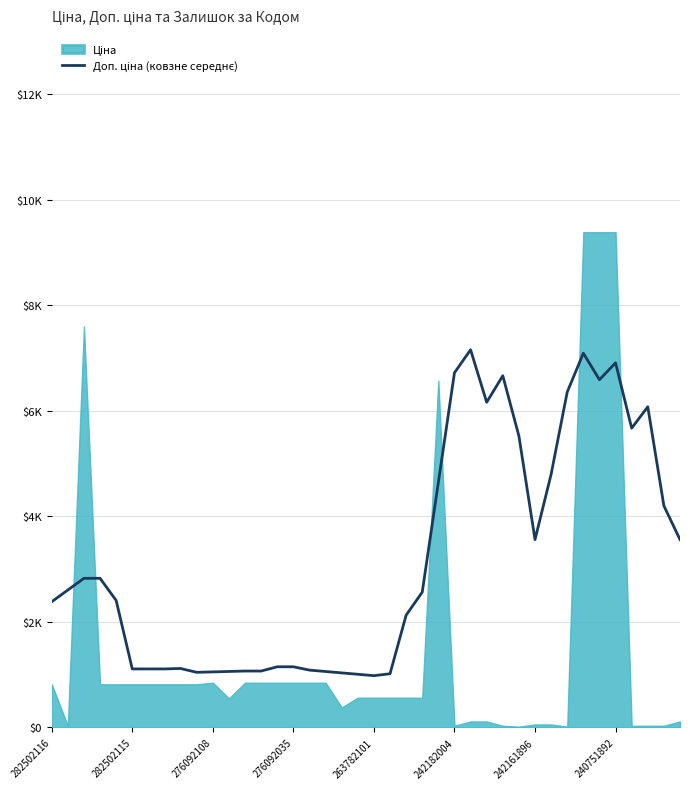

The chart shows a value of 981.3 at 263782101. True or false?

True